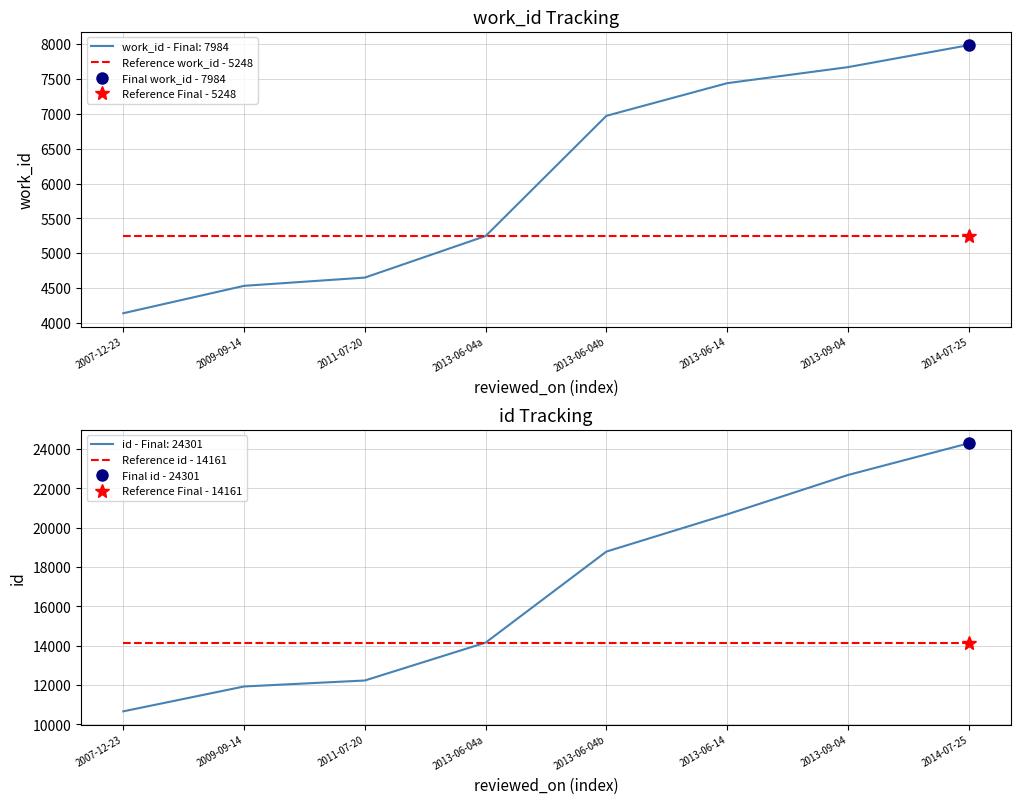

Does the chart display data point markers on the line(s)?

No